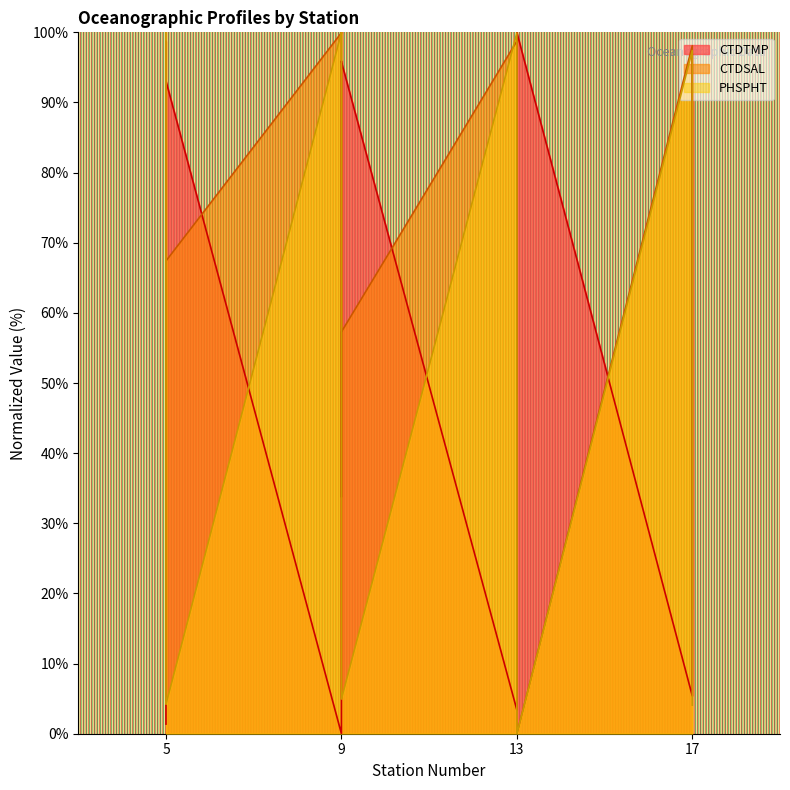

Which has a higher value, 5 or 13?

5